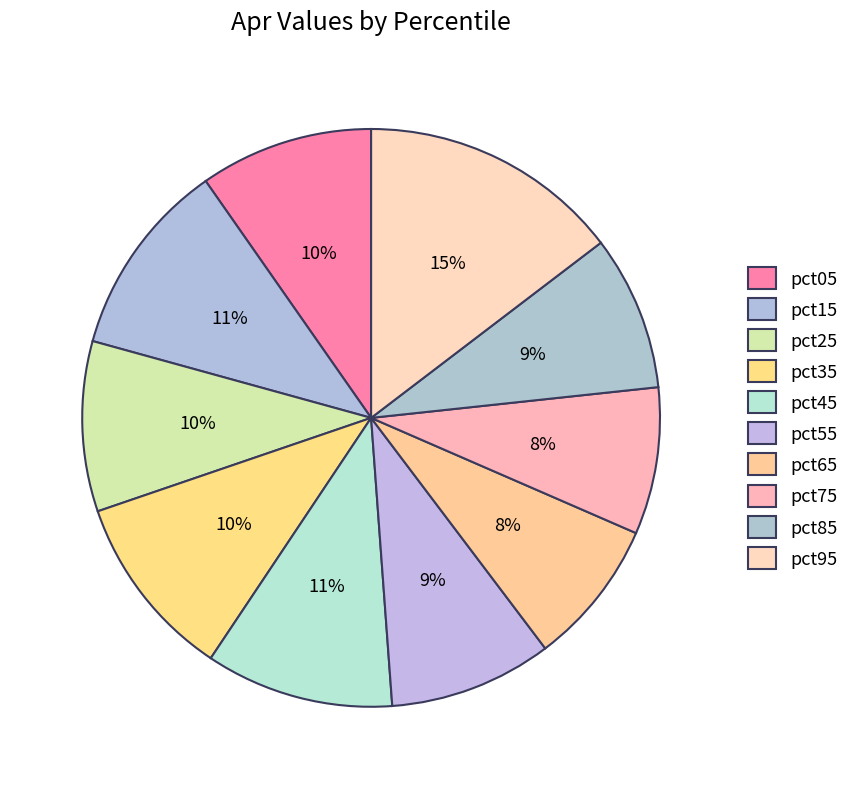

Does pct65 account for over 50% of the chart?

No